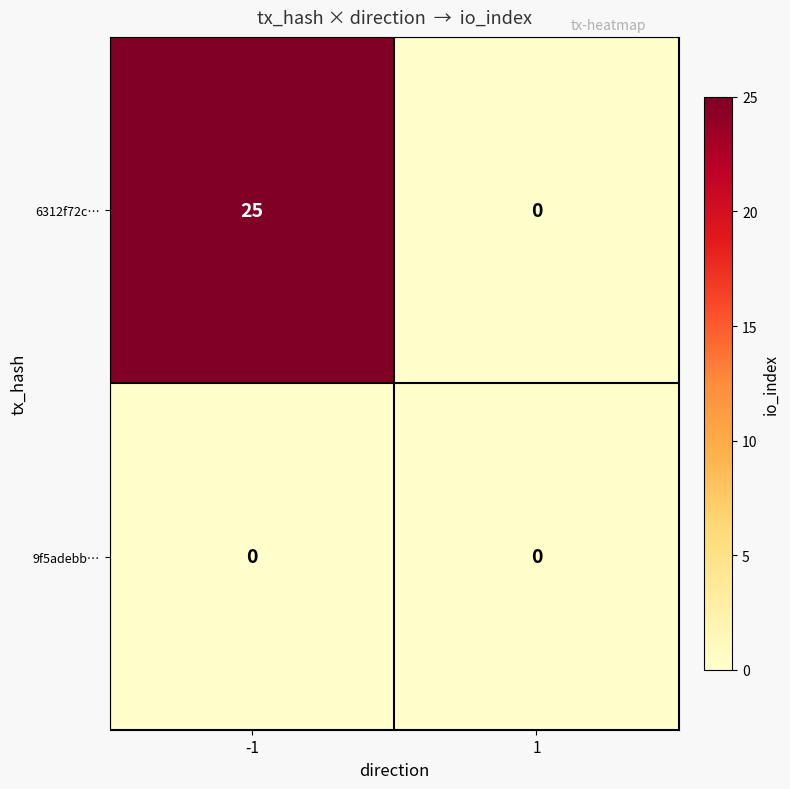

Rank the categories by 6312f72c… value from lowest to highest.

1, -1